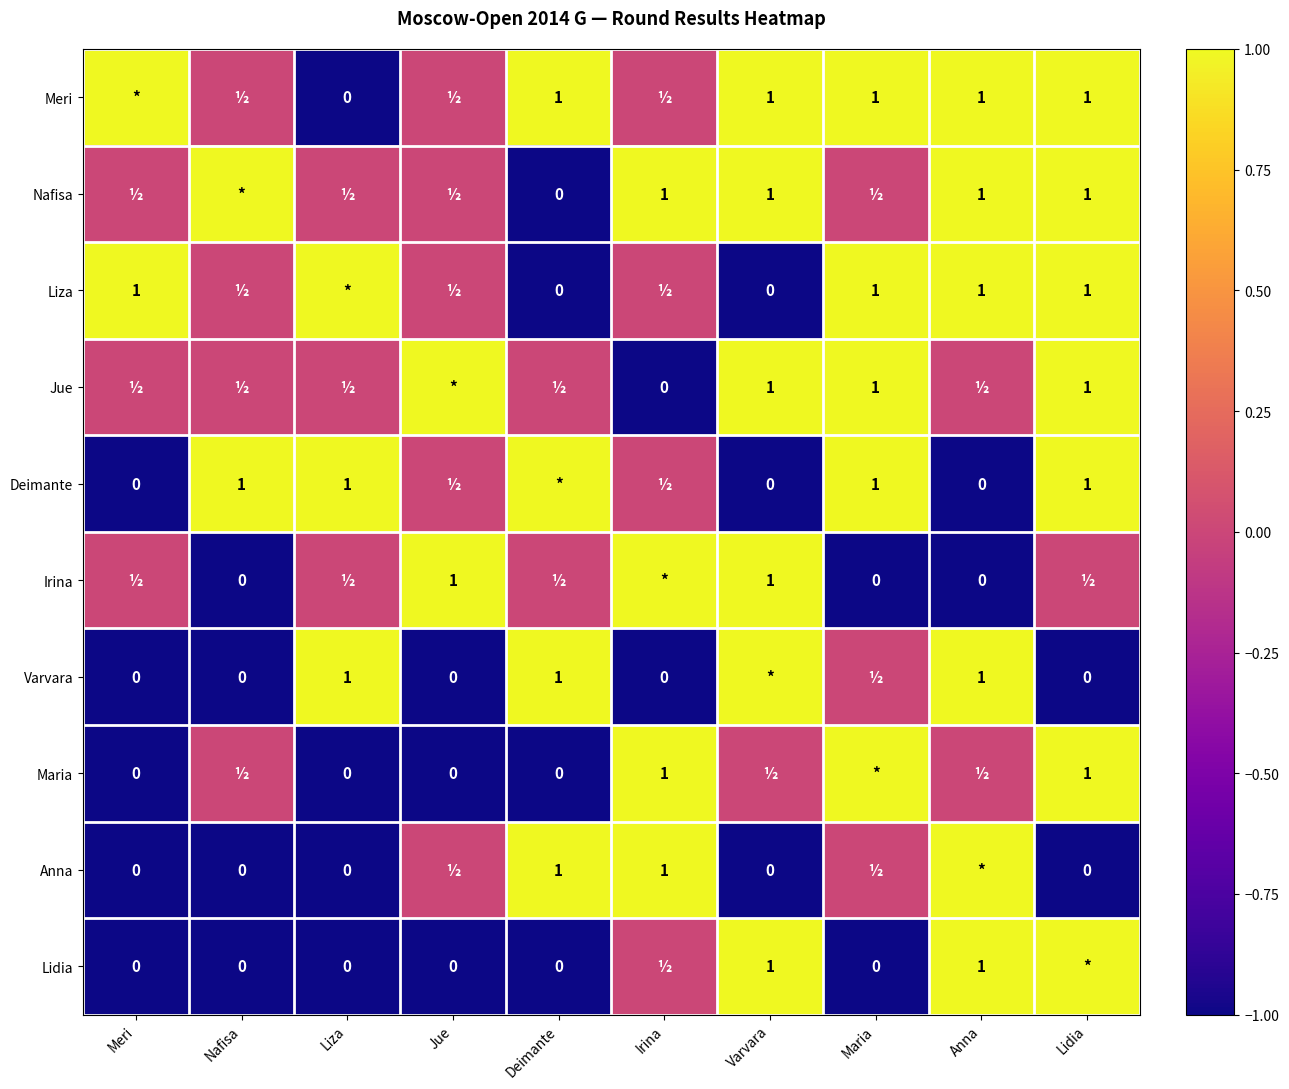

Is it true that Varvara equals 0 at Liza?

False